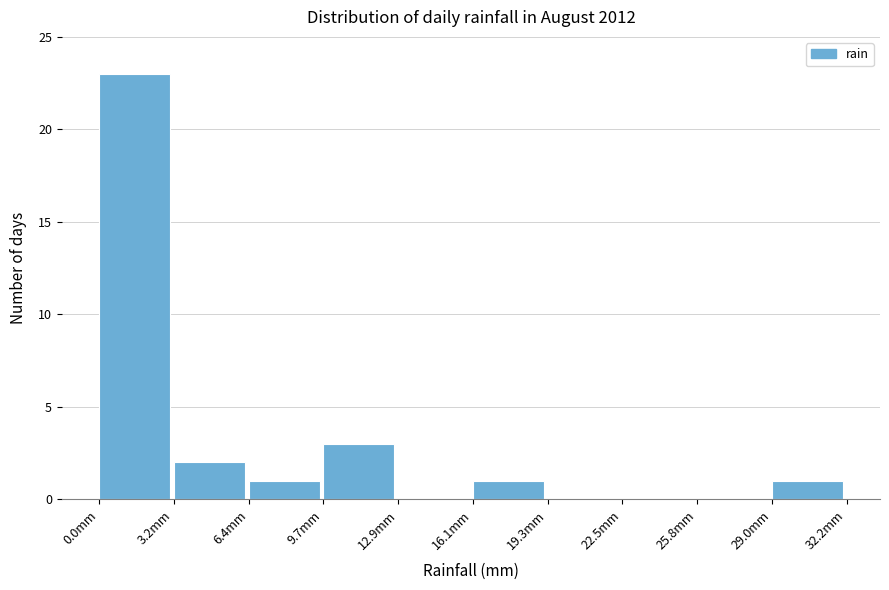

Reading left to right, list every bar in this chart as the range it spans on the x-axis followed by its height. Neither the bar edges nor the heights are printed on the chart, so give them approximately, as read against the axes.

0.0 to 3.0: 23
3.0 to 6.5: 2
6.5 to 9.5: 1
9.5 to 13.0: 3
13.0 to 16.0: 0
16.0 to 19.5: 1
19.5 to 22.5: 0
22.5 to 26.0: 0
26.0 to 29.0: 0
29.0 to 32.0: 1